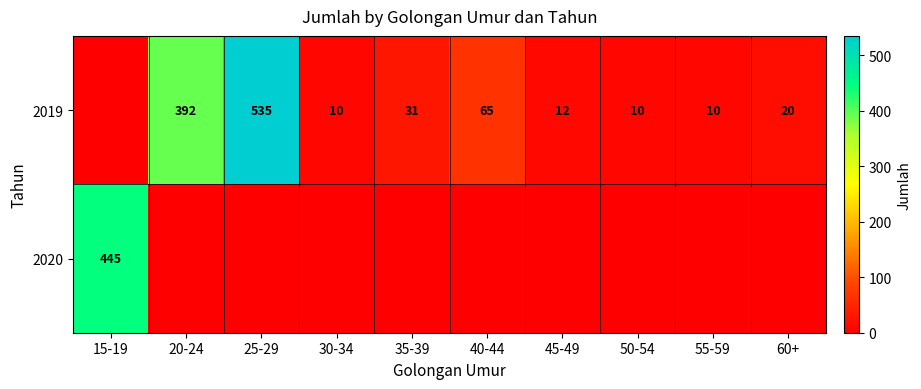

True or false: 2019 has a value of 28 at 60+.

False